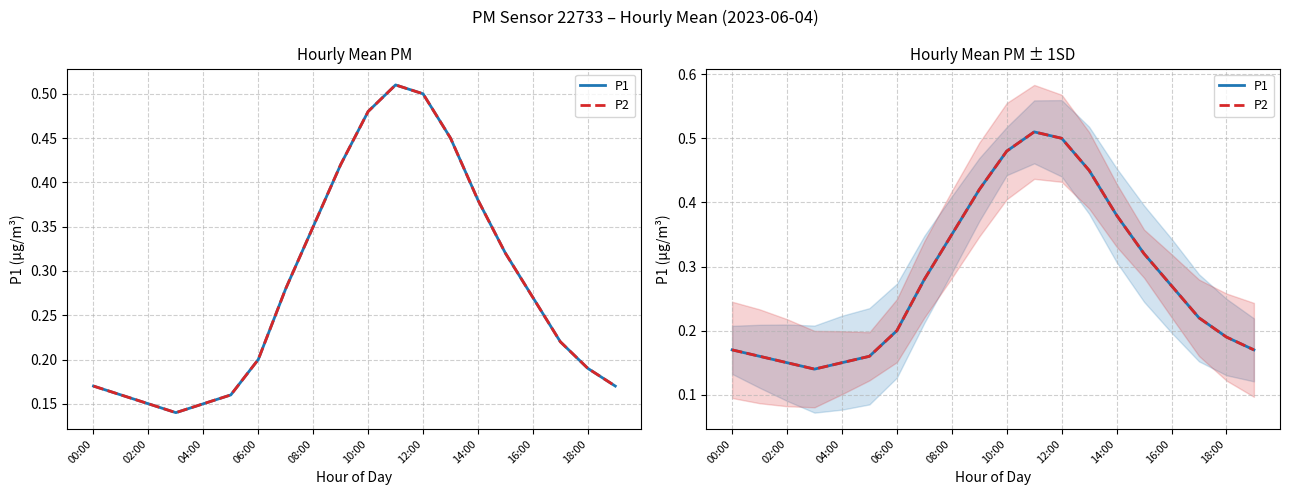

Which series changed the most between 04:00 and 10:00?

P1